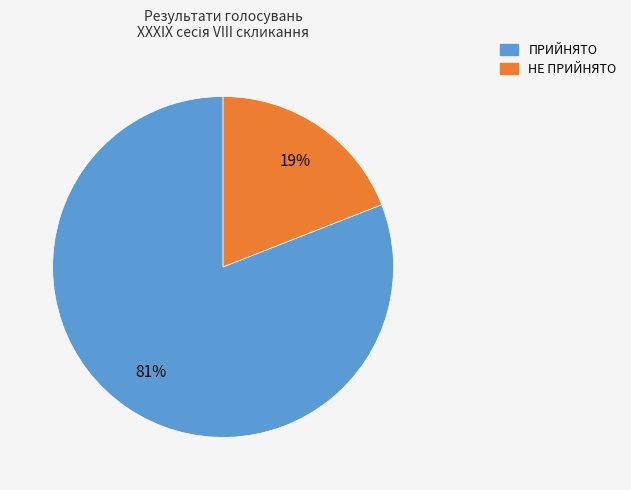

True or false: ПРИЙНЯТО accounts for 86% of the total.

False